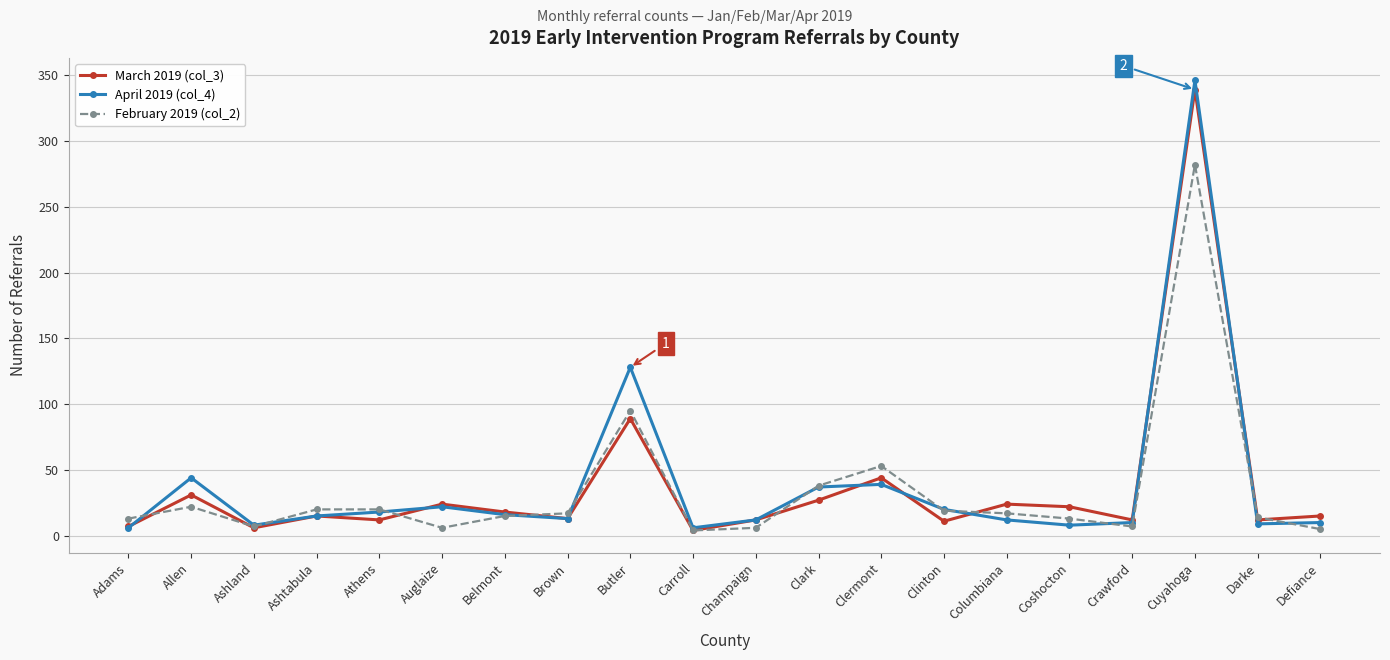

Which category has the highest value across all series?

Cuyahoga